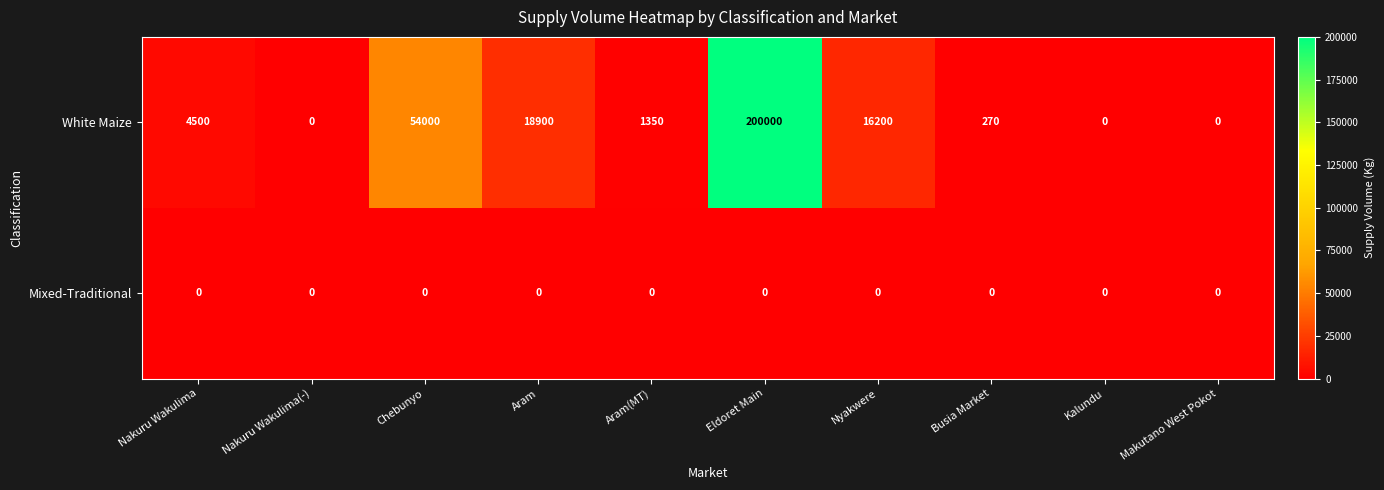

List the series in order of their overall mean, highest first.

White Maize, Mixed-Traditional